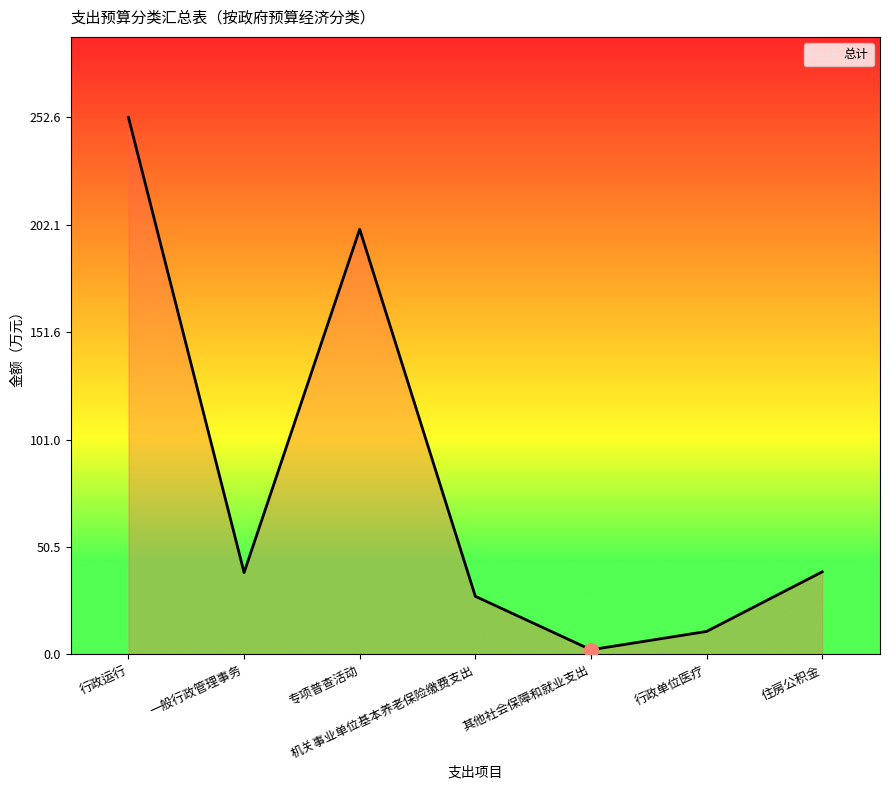

At which label does the data first exceed 38?

行政运行